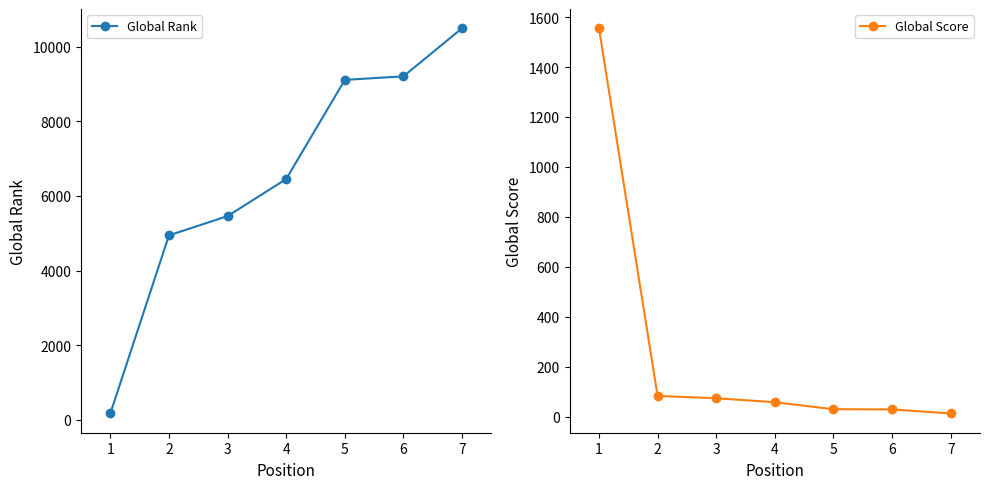

At 3, list the series in order from smallest to largest.

Global Score, Global Rank